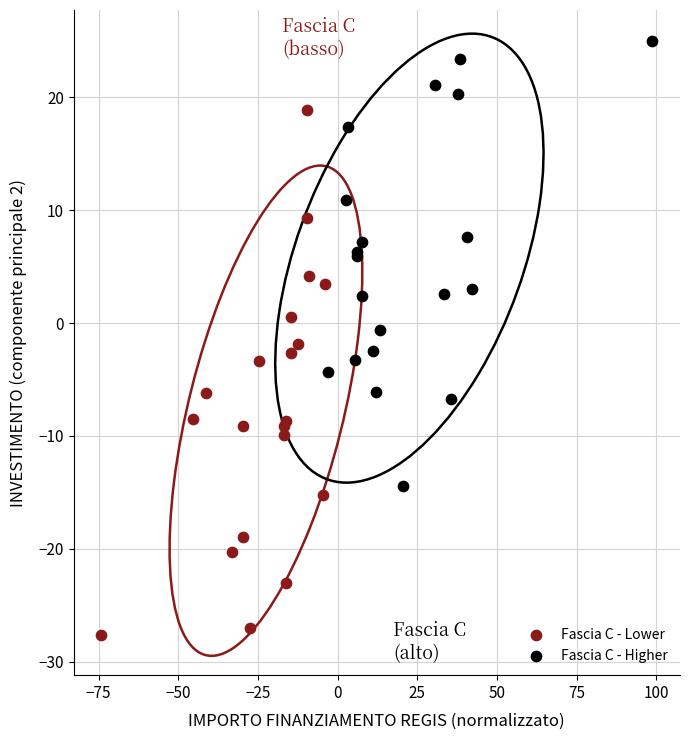

Which series has the widest spread of Y values?

Fascia C - Lower